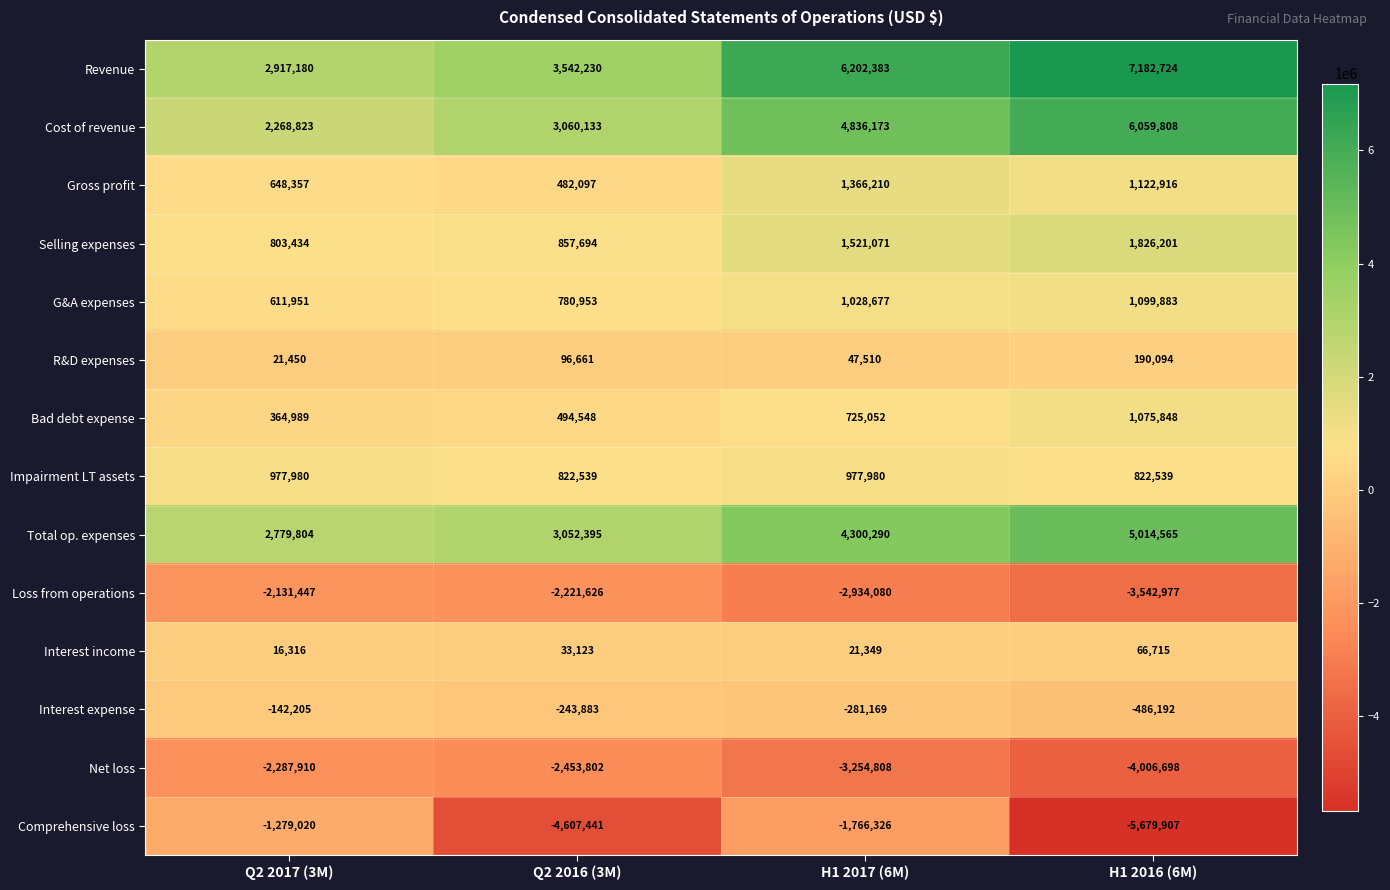

What is the total value across all series at Q2 2017 (3M)?

5569702